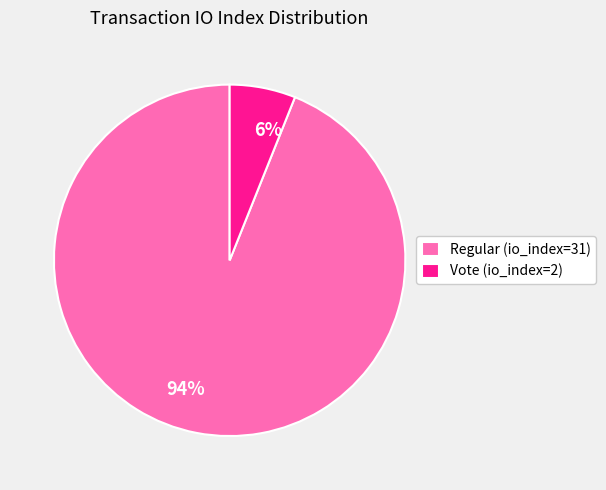

How many slices are in this pie chart?

2